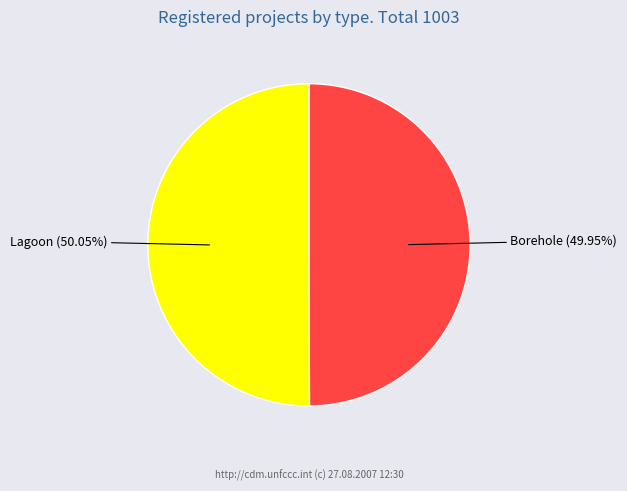

Is there any slice that represents more than half of the pie?

Yes